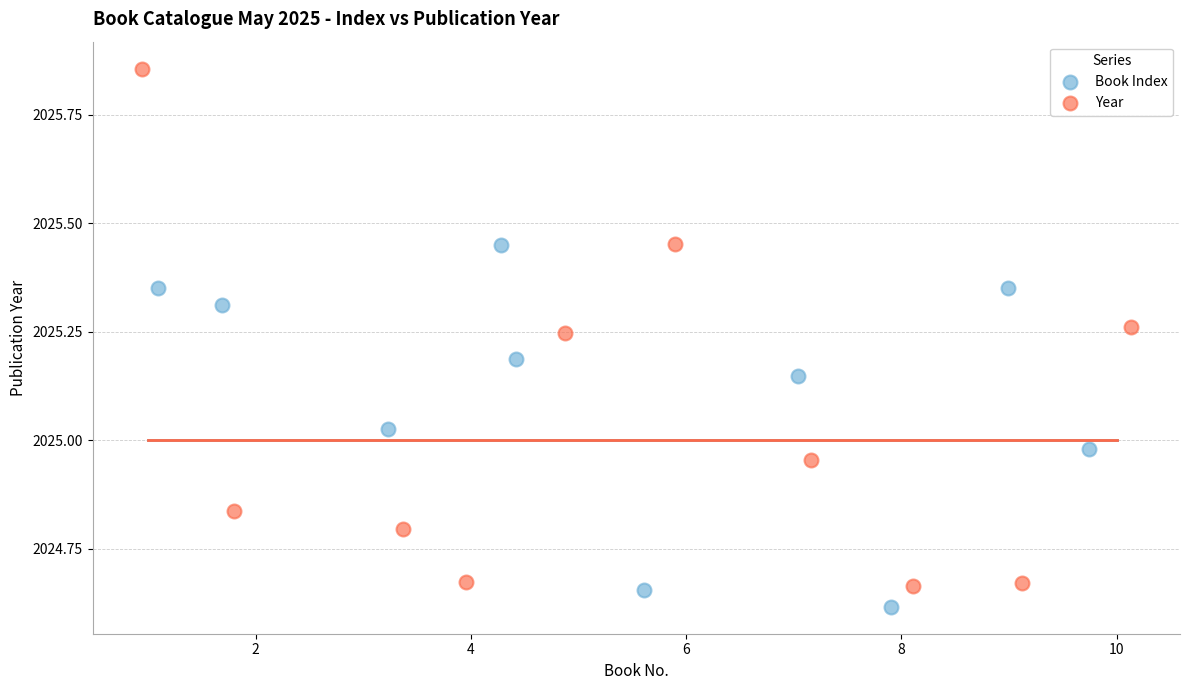

Which series contains the highest Y value?

Year